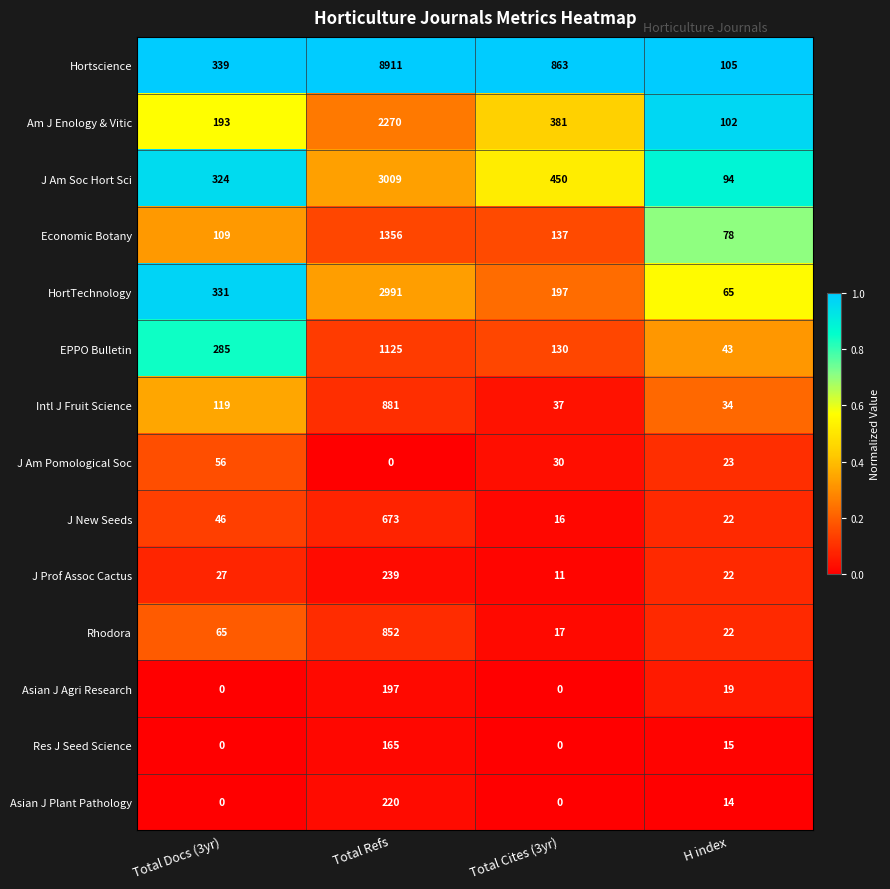

Which series has the largest range (max minus min)?

Hortscience